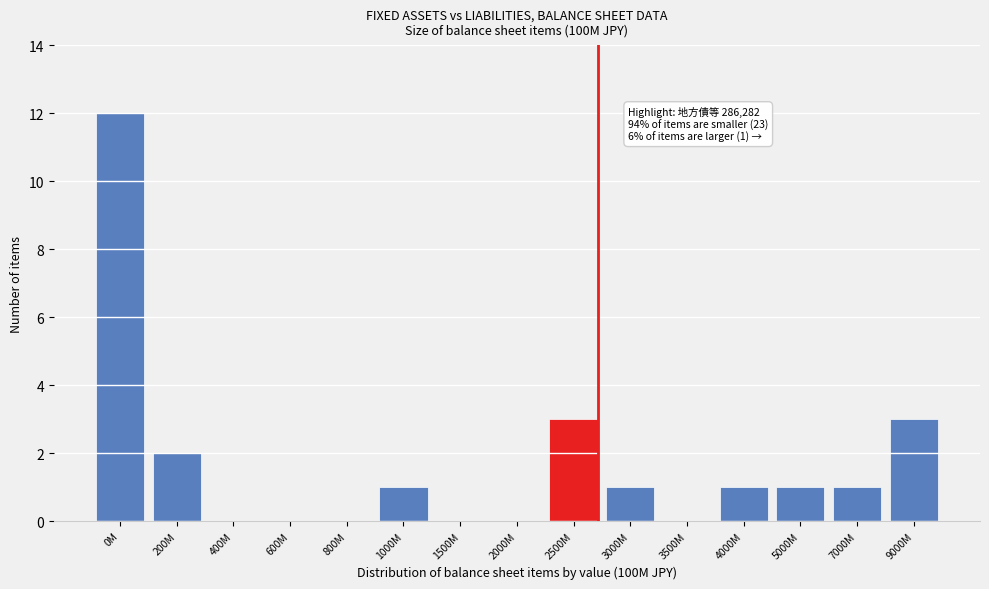

Reading left to right, what are all the values shown in this chart?

0M=12	200M=2	400M=0	600M=0	800M=0	1000M=1	1500M=0	2000M=0	2500M=3	3000M=1	3500M=0	4000M=1	5000M=1	7000M=1	9000M=3